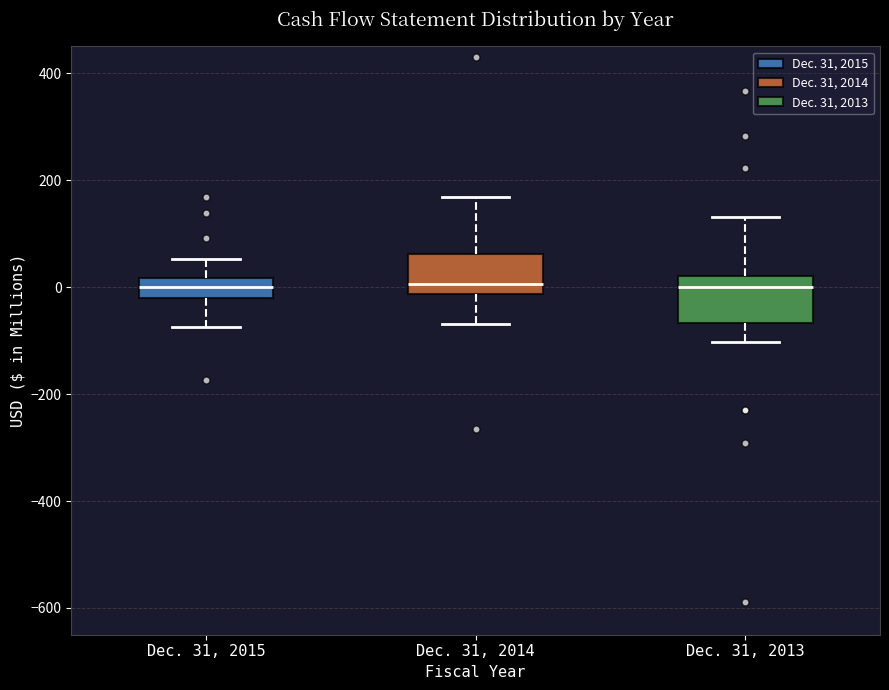

Reading left to right, transcribe this box plot: for each box, give where its median line is, the range the box spans, and where its two whiskers end, as read against the y-axis. The values are not printed on the chart, so give them approximately, as read against the axis.

Dec. 31, 2015: median 0, box -20 to 20, whiskers -80 to 60
Dec. 31, 2014: median 0, box -20 to 60, whiskers -60 to 160
Dec. 31, 2013: median 0, box -60 to 20, whiskers -100 to 140